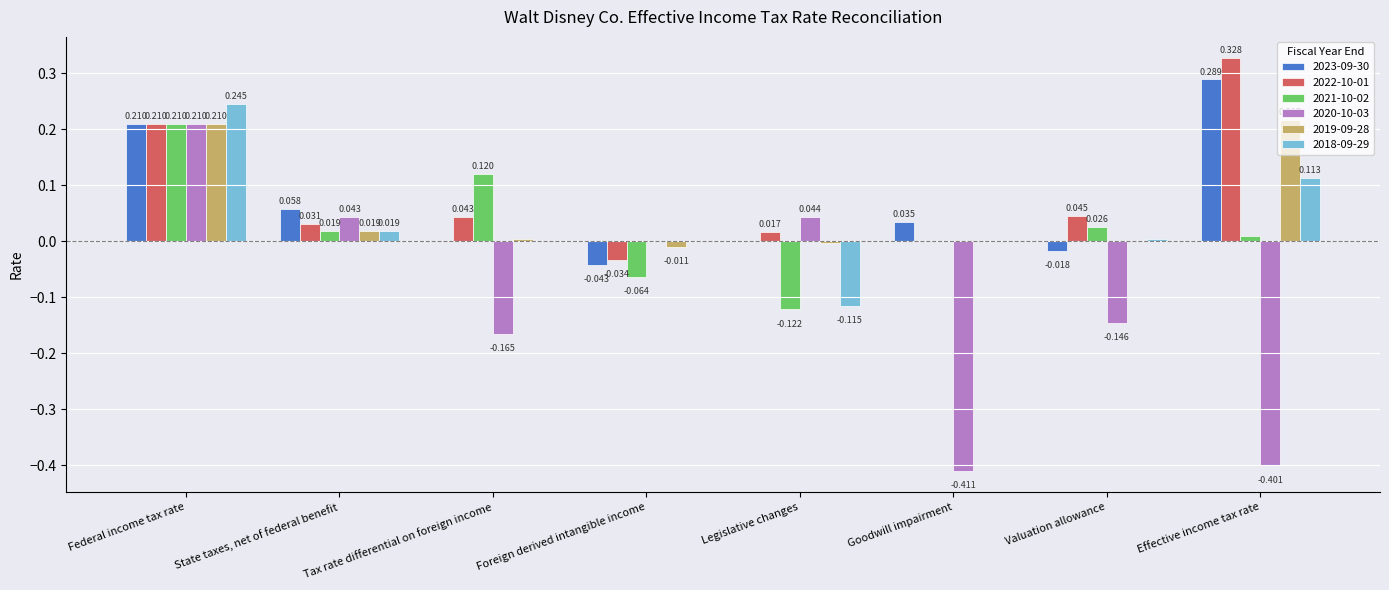

At which label does 2019-09-28 first exceed 0?

Federal income tax rate